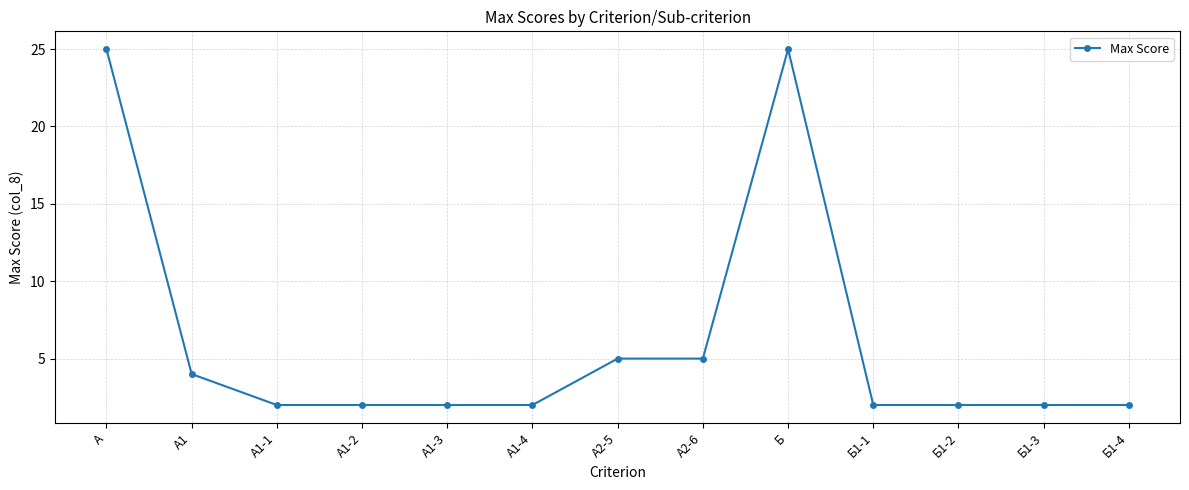

Which has a higher value, А2-6 or Б1-3?

А2-6